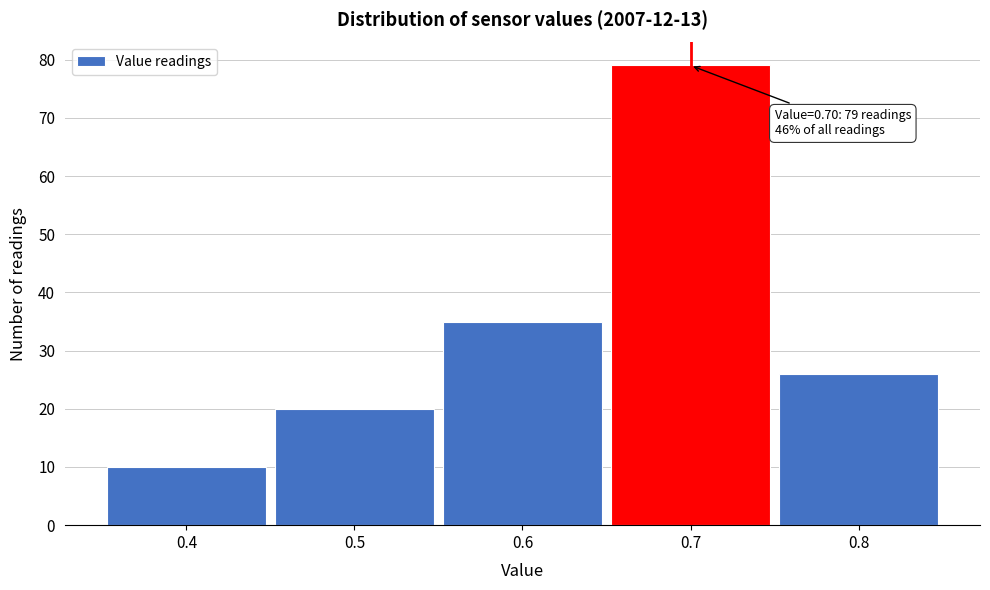

Over which range of the x-axis is the bar tallest?

0.65 to 0.75